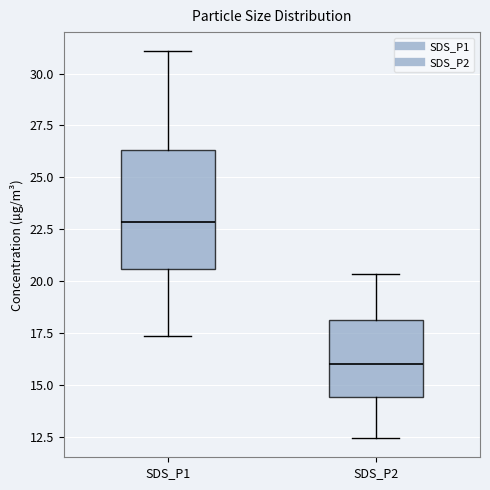

Which box has the lowest median line?

SDS_P2